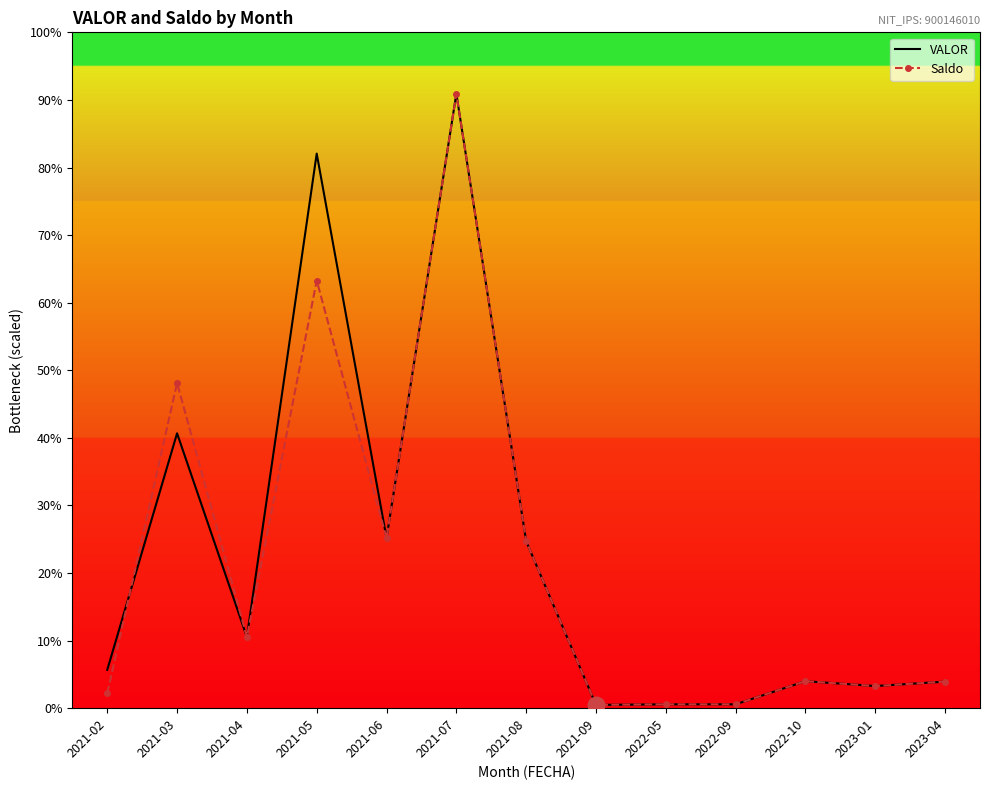

What is the value of the VALOR point at the 8th from the left?

5200